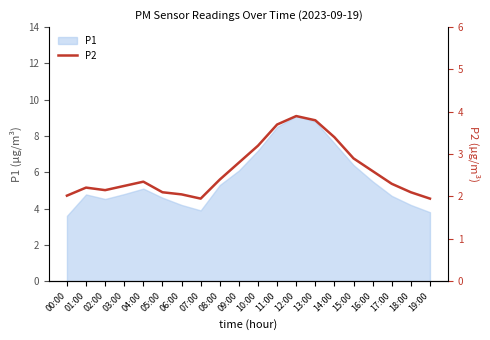

Does the chart display data point markers on the line(s)?

No